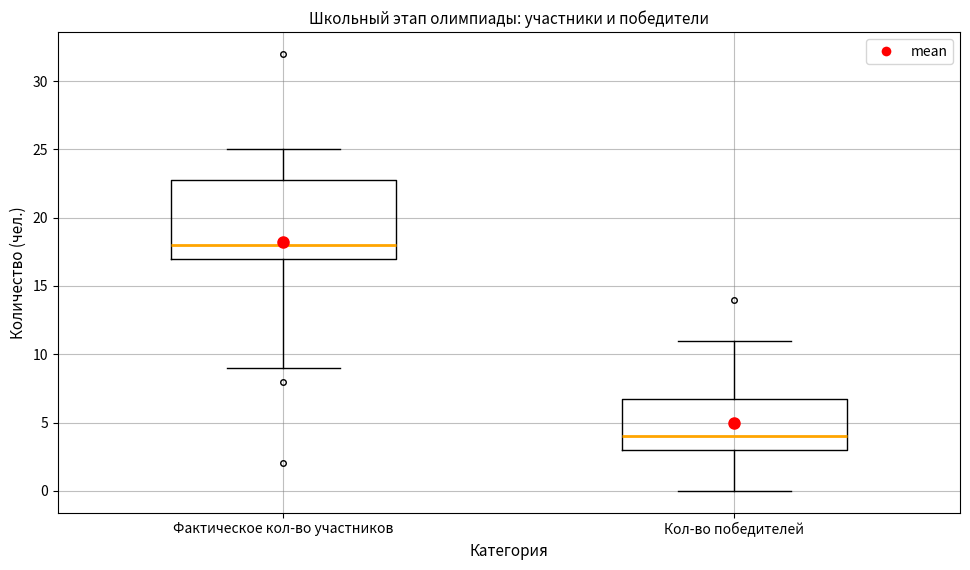

Reading left to right, read every box against the y-axis: the position of its median line, the range the box covers, and the ends of its whiskers. The values are not printed on the chart, so give them approximately, as read against the axis.

Фактическое кол-во участников: median 18, box 17 to 23, whiskers 9 to 25
Кол-во победителей: median 4, box 3 to 7, whiskers 0 to 11